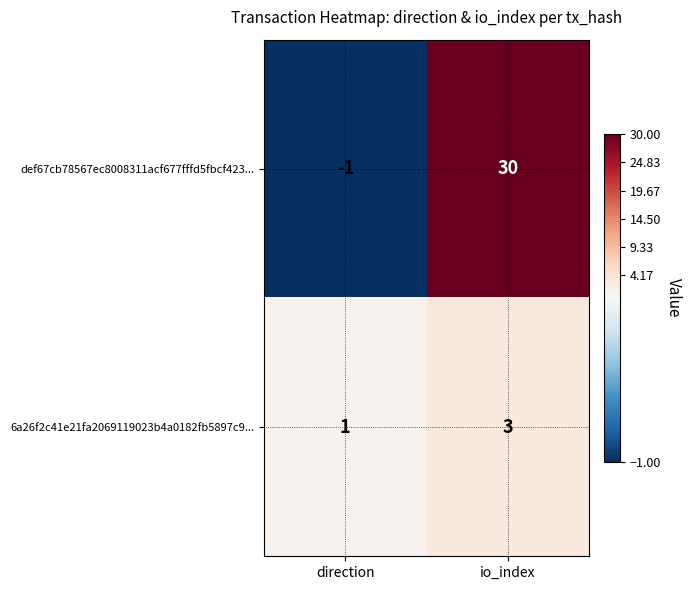

Reading left to right, transcribe all the data shown in this chart.

def67cb78567ec8008311acf677fffd5fbcf423...: -1	30
6a26f2c41e21fa2069119023b4a0182fb5897c9...: 1	3